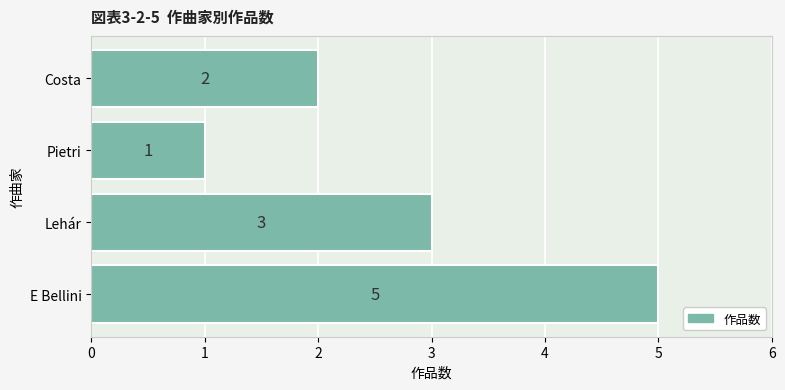

Which has a higher value, Costa or E Bellini?

E Bellini